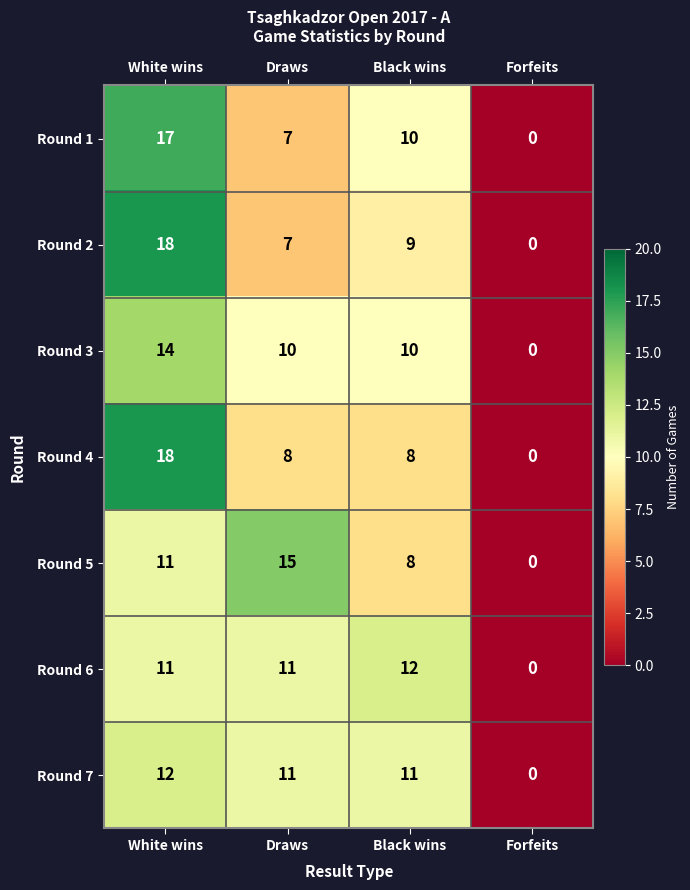

What is the sum of all Round 7 values?

34